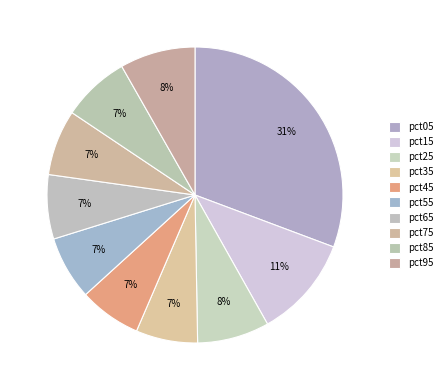

The pct85 slice represents 7% of the pie. True or false?

True